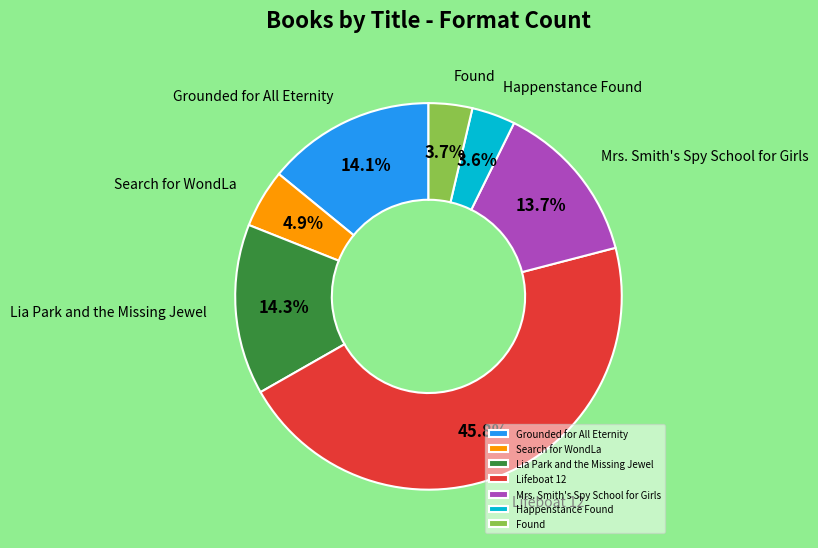

Is there a majority slice in this chart?

No